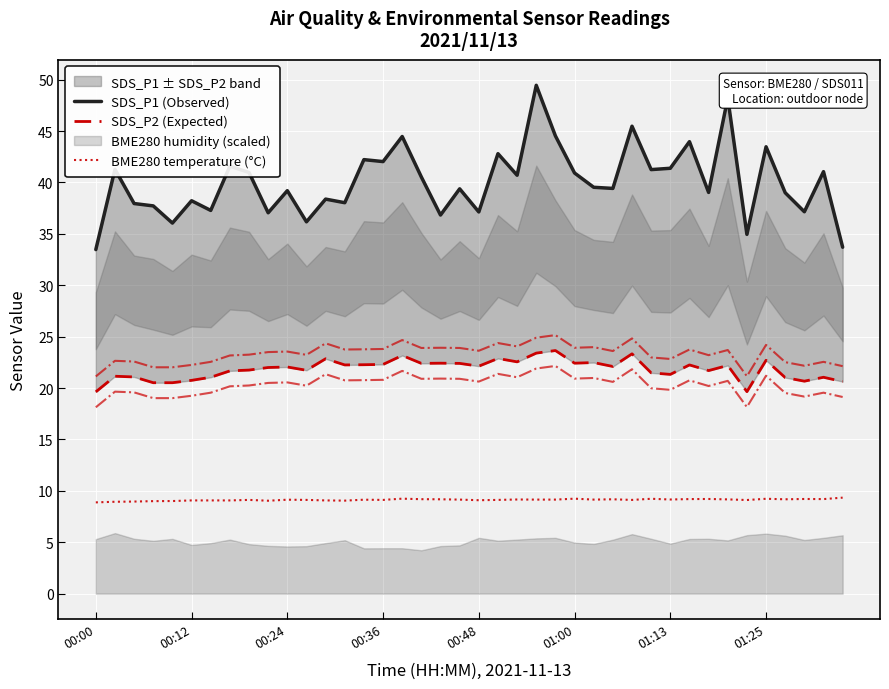

True or false: BME280 temperature (°C) has a value of 15.7 at 39.

False